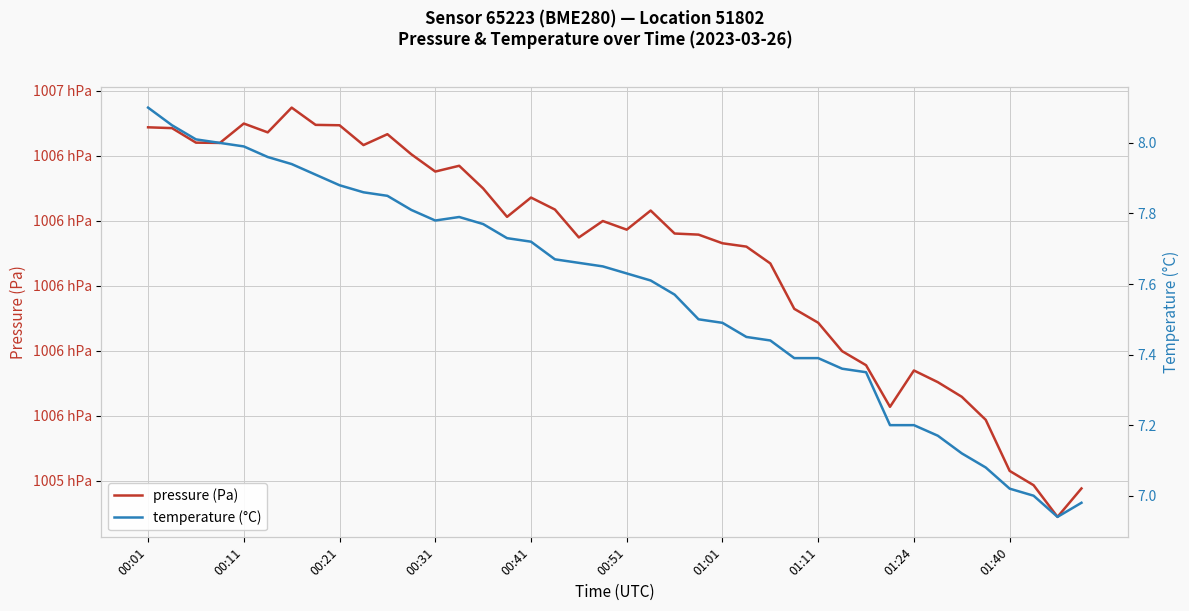

Between 15 and 36, which is larger?

15